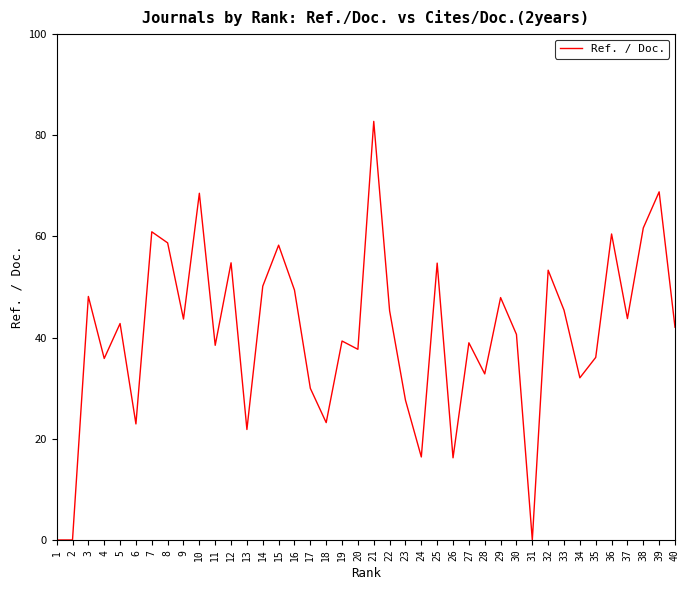

The chart shows a value of 57.3 at 20. True or false?

False